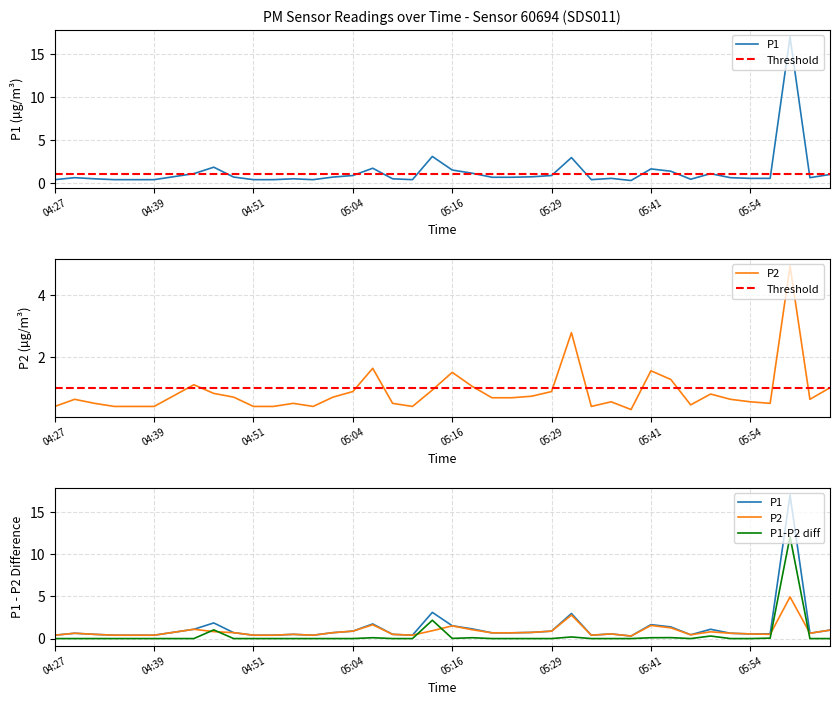

Which series has the widest spread of values?

P1